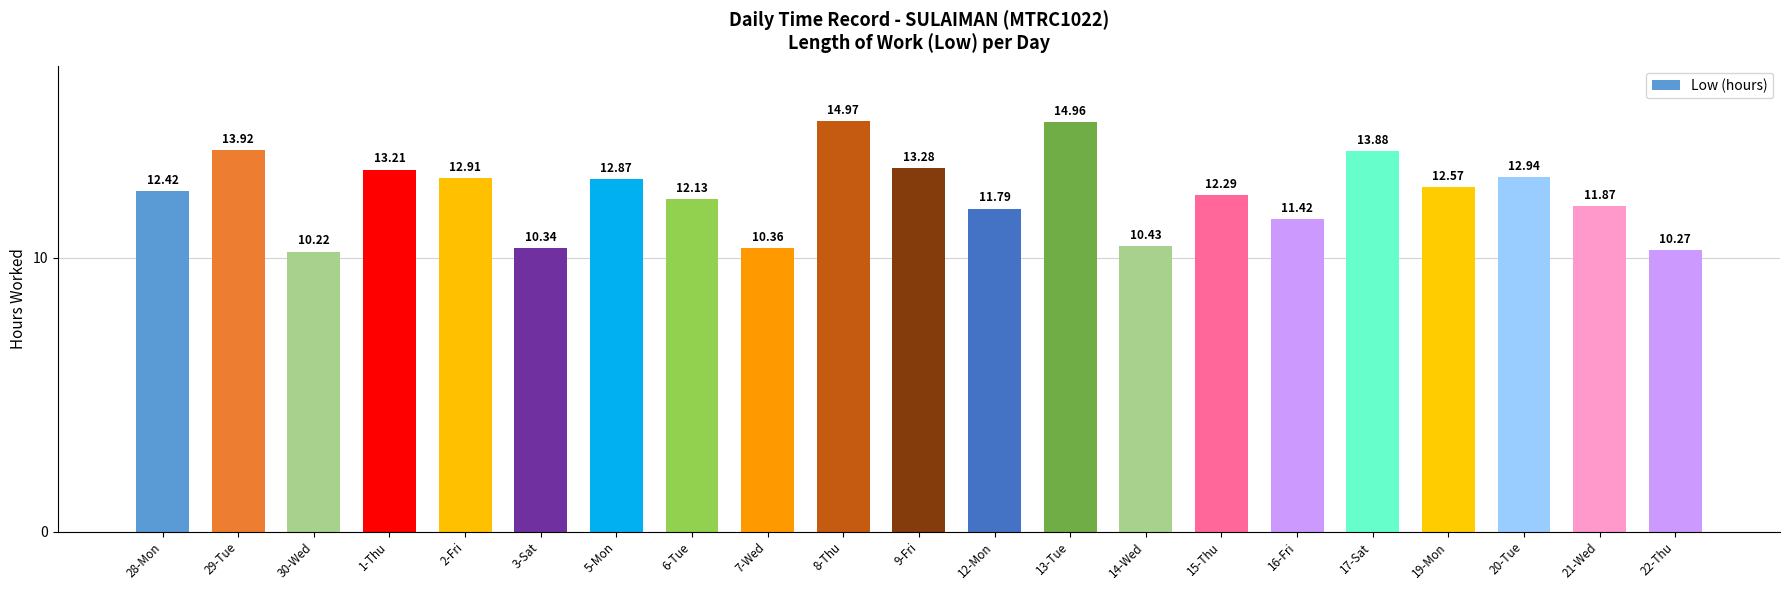

What is the difference between the values at 15-Thu and 28-Mon?

0.1